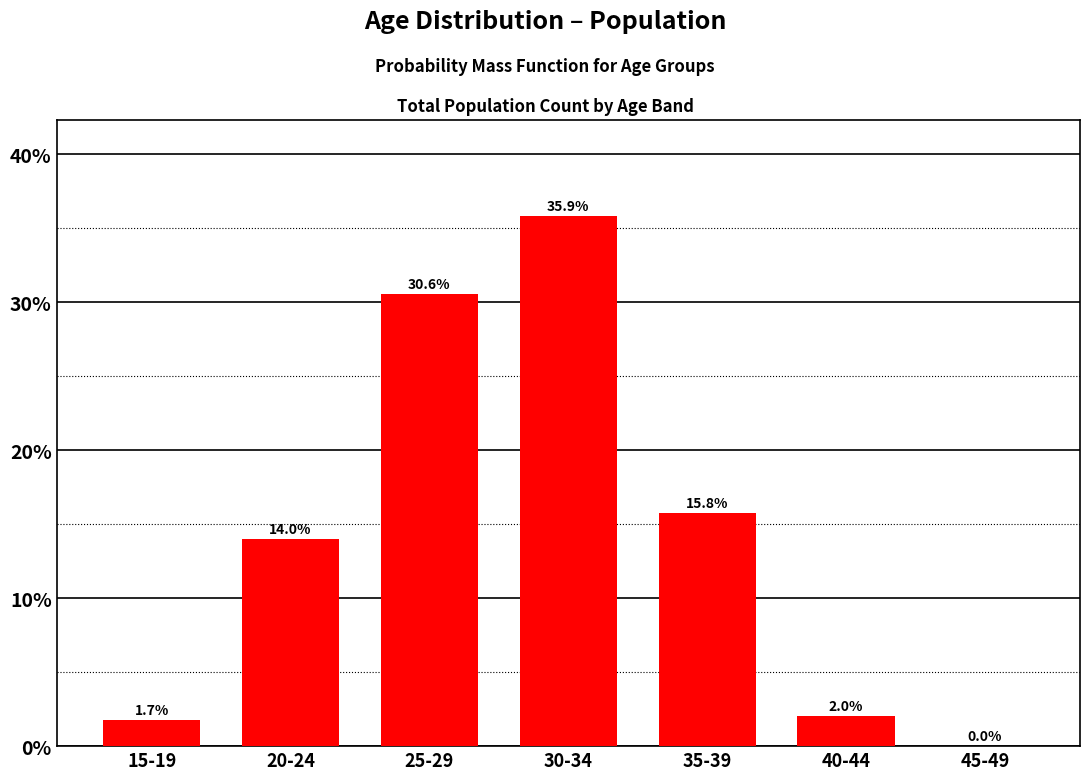

Where does the data first go above 13?

20-24